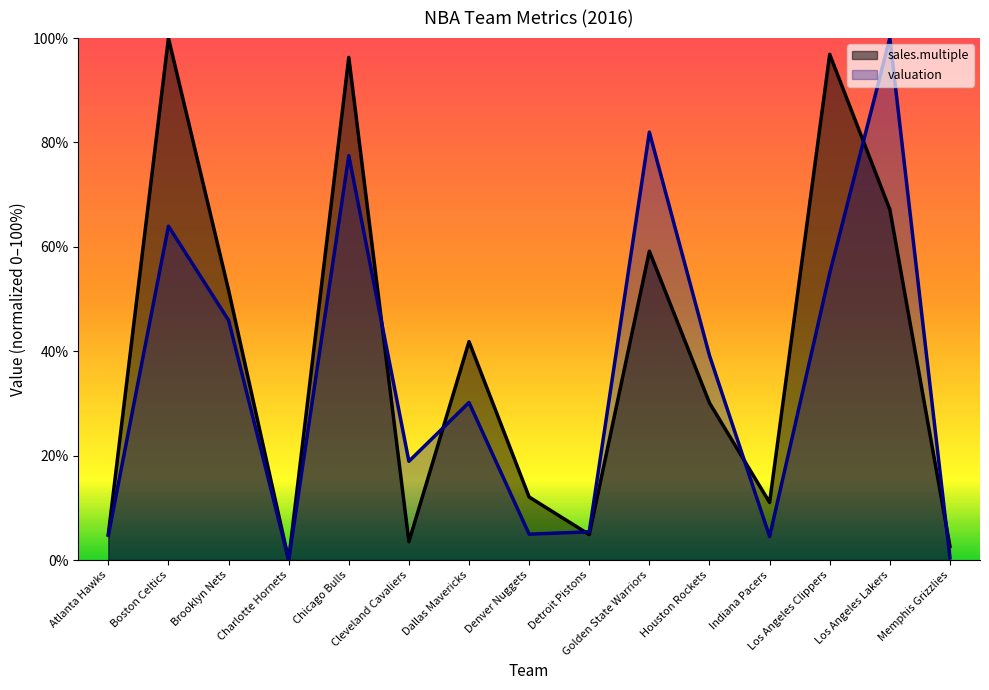

Reading left to right, extract all data points from this chart.

sales.multiple: Atlanta Hawks=4.9	Boston Celtics=100.0	Brooklyn Nets=51.7	Charlotte Hornets=0.0	Chicago Bulls=96.3	Cleveland Cavaliers=3.5	Dallas Mavericks=41.9	Denver Nuggets=12.1	Detroit Pistons=4.9	Golden State Warriors=59.2	Houston Rockets=30.1	Indiana Pacers=11.0	Los Angeles Clippers=96.9	Los Angeles Lakers=67.2	Memphis Grizzlies=2.6
valuation: Atlanta Hawks=4.7	Boston Celtics=64.0	Brooklyn Nets=45.9	Charlotte Hornets=0.0	Chicago Bulls=77.5	Cleveland Cavaliers=18.9	Dallas Mavericks=30.2	Denver Nuggets=5.0	Detroit Pistons=5.4	Golden State Warriors=82.0	Houston Rockets=39.2	Indiana Pacers=4.5	Los Angeles Clippers=55.0	Los Angeles Lakers=100.0	Memphis Grizzlies=0.5